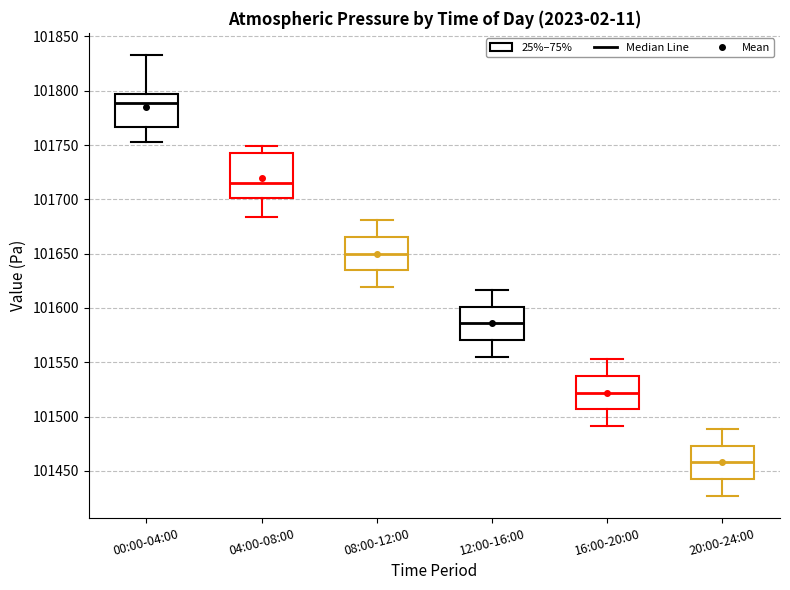

Which box is the tallest, from its lower edge to its upper edge?

04:00-08:00